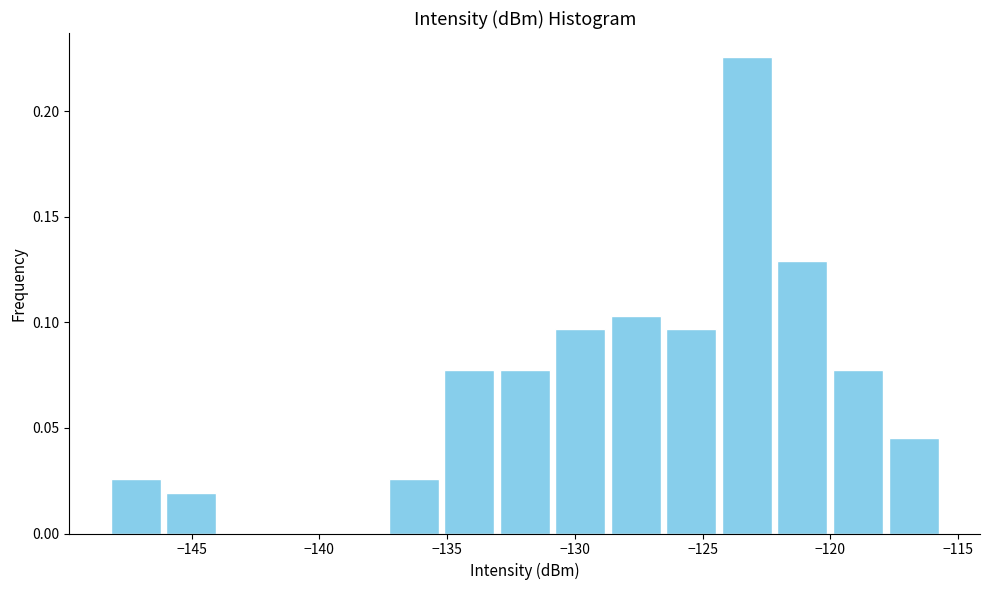

Reading left to right, list every bar in this chart as the range it spans on the x-axis followed by its height. Neither the bar edges nor the heights are printed on the chart, so give them approximately, as read against the axes.

-148.5 to -146.0: 0.025
-146.0 to -144.0: 0.020
-144.0 to -141.5: 0
-141.5 to -139.5: 0
-139.5 to -137.5: 0
-137.5 to -135.0: 0.025
-135.0 to -133.0: 0.075
-133.0 to -131.0: 0.075
-131.0 to -128.5: 0.095
-128.5 to -126.5: 0.105
-126.5 to -124.5: 0.095
-124.5 to -122.0: 0.225
-122.0 to -120.0: 0.130
-120.0 to -118.0: 0.075
-118.0 to -115.5: 0.045